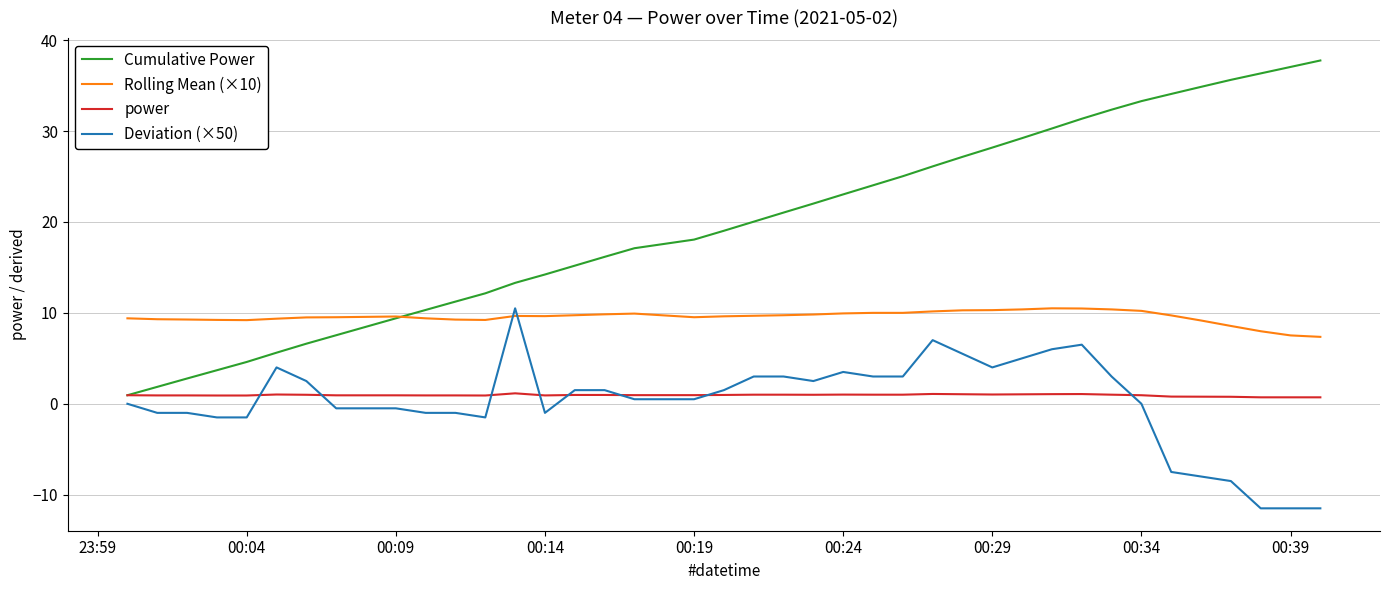

What is the smallest value displayed?

-11.5